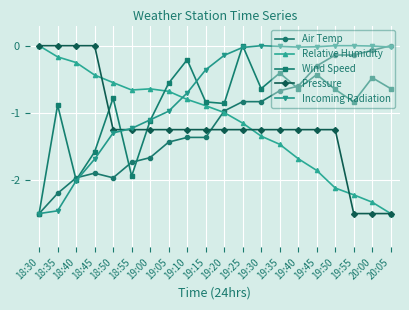

What position from the left is 18:45?

4